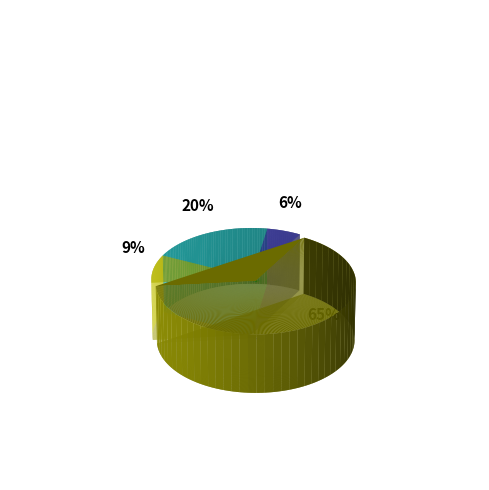

Is there a majority slice in this chart?

Yes